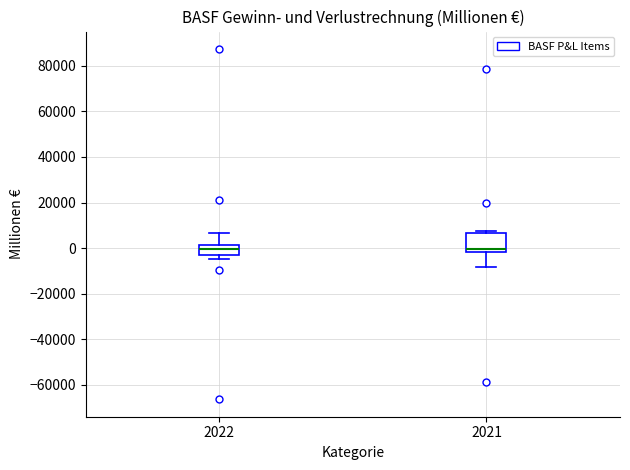

Where does the median line of the box at x = 2021 sit on the y-axis? The values are not printed on the chart, so give them approximately, as read against the axis.

0